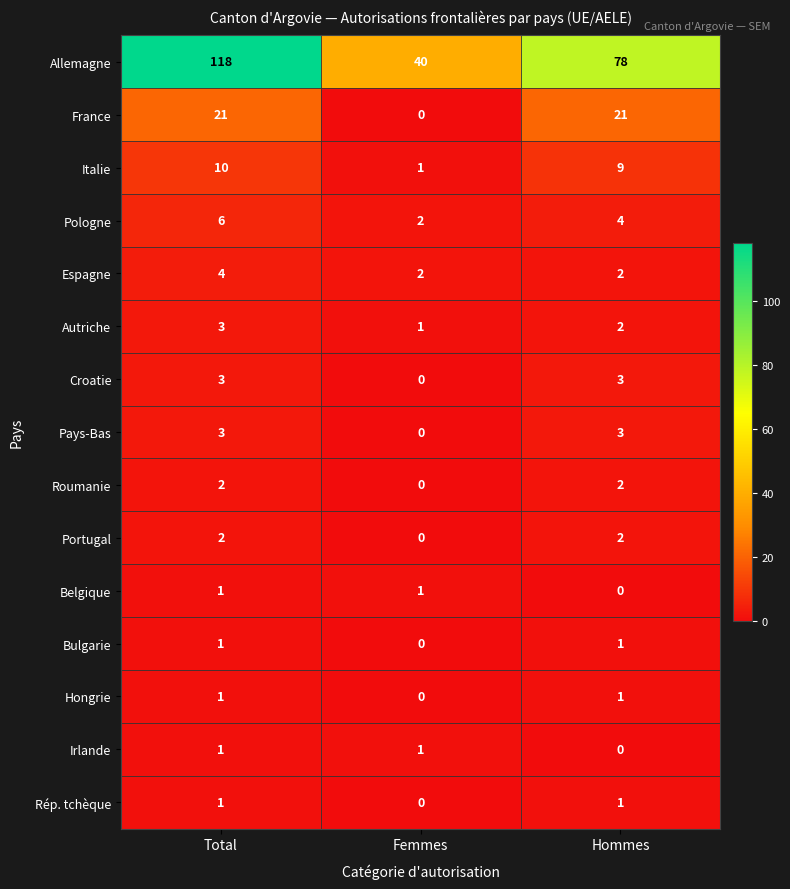

What is the spread (max minus min) of values at Femmes?

40